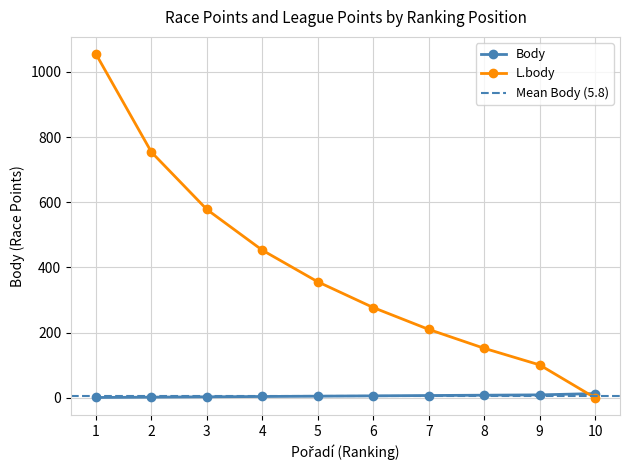

What is the greatest value displayed?

1055